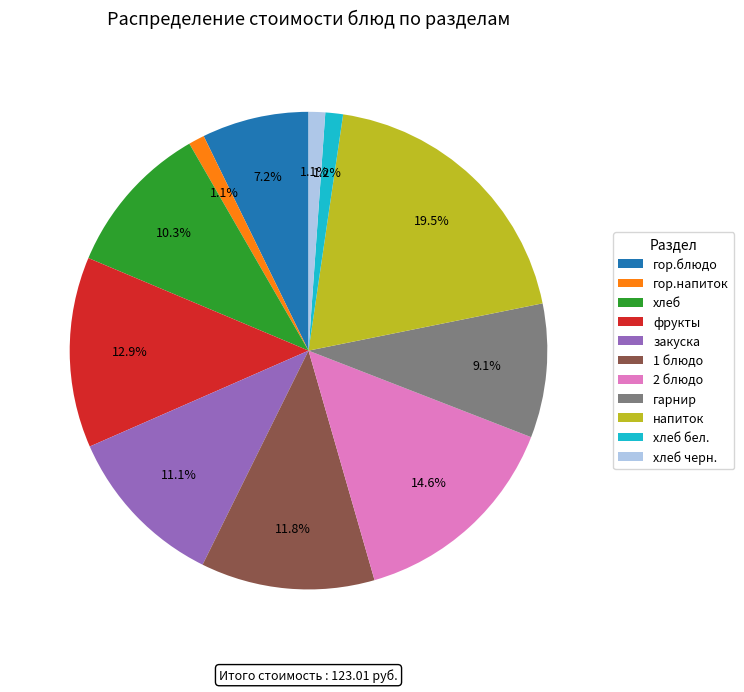

Which has a higher value, хлеб черн. or напиток?

напиток